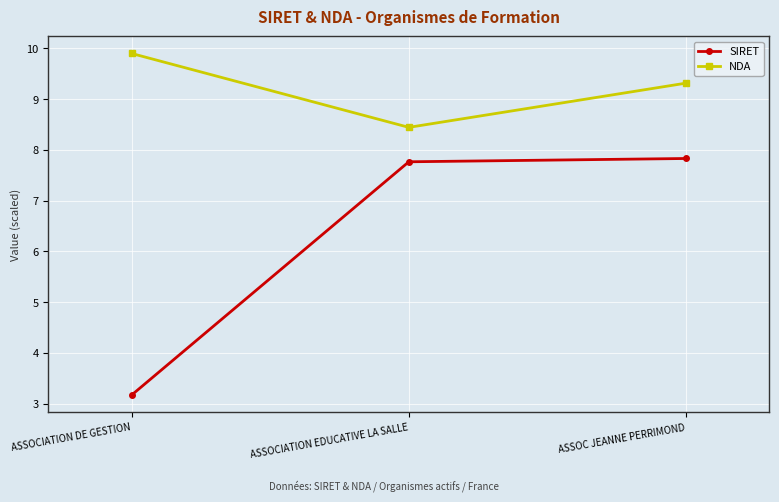

Which series has the largest total across all categories?

NDA